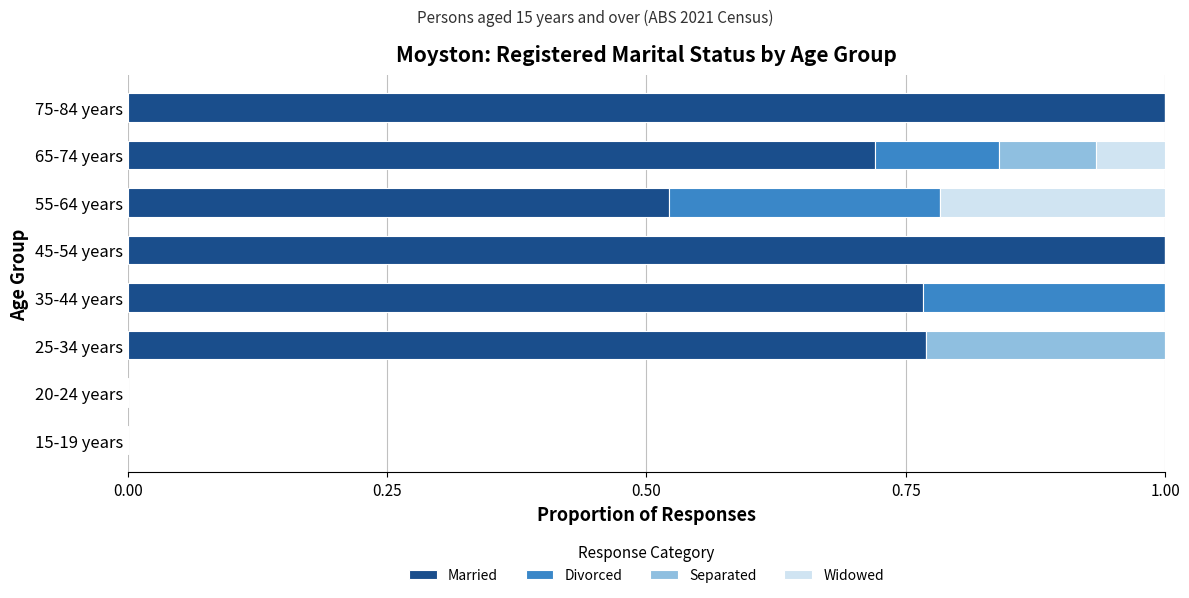

What is the highest value of the Married series?

1.0